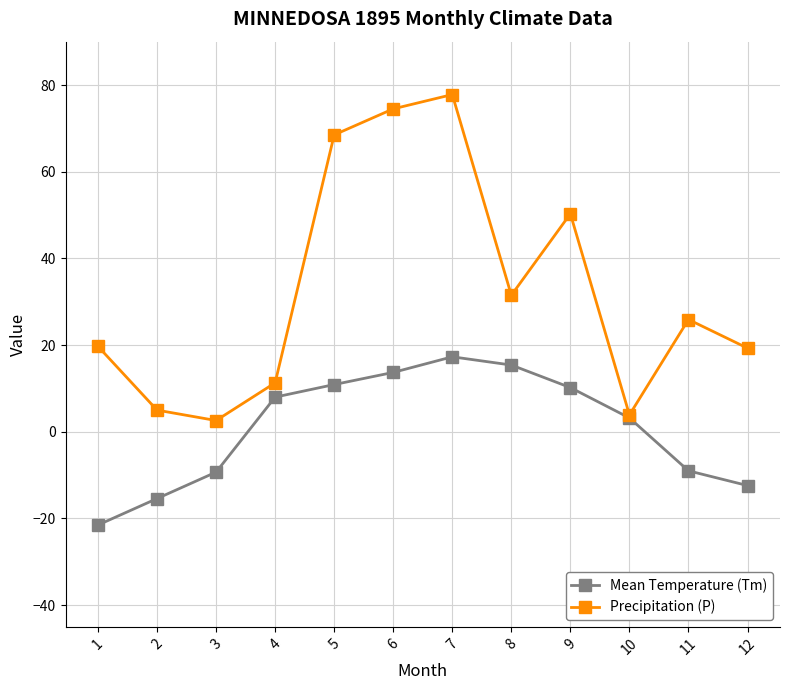

The Precipitation (P) series shows 31.5 at 8. True or false?

True